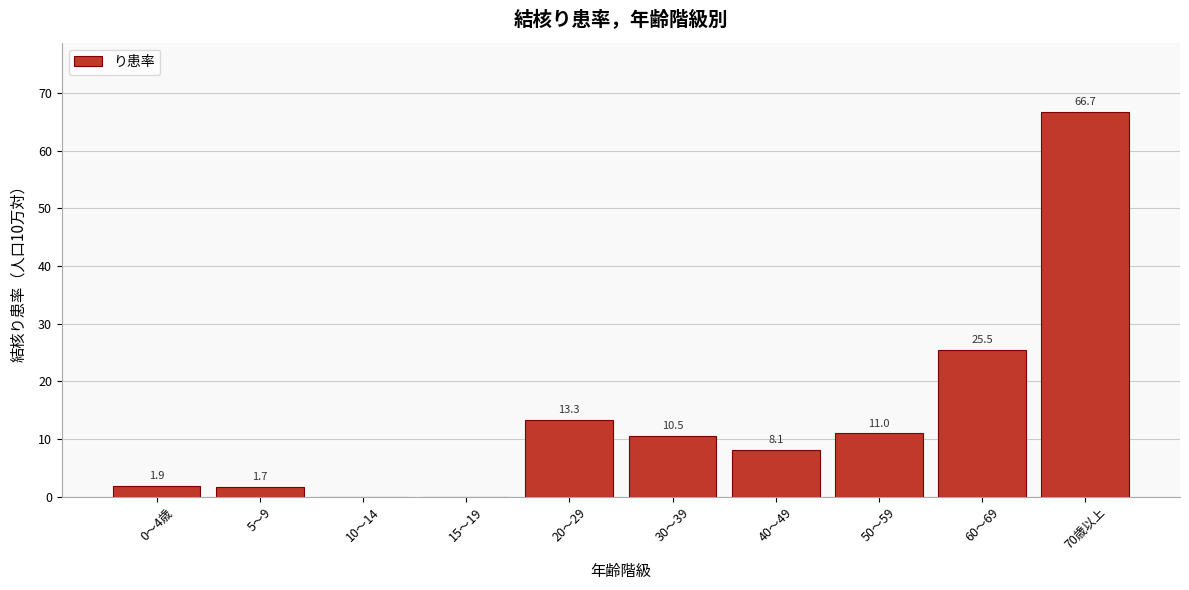

Reading left to right, transcribe all the data shown in this chart.

0～4歳=1.9	5～9=1.7	10～14=0.0	15～19=0.0	20～29=13.3	30～39=10.5	40～49=8.1	50～59=11.0	60～69=25.5	70歳以上=66.7